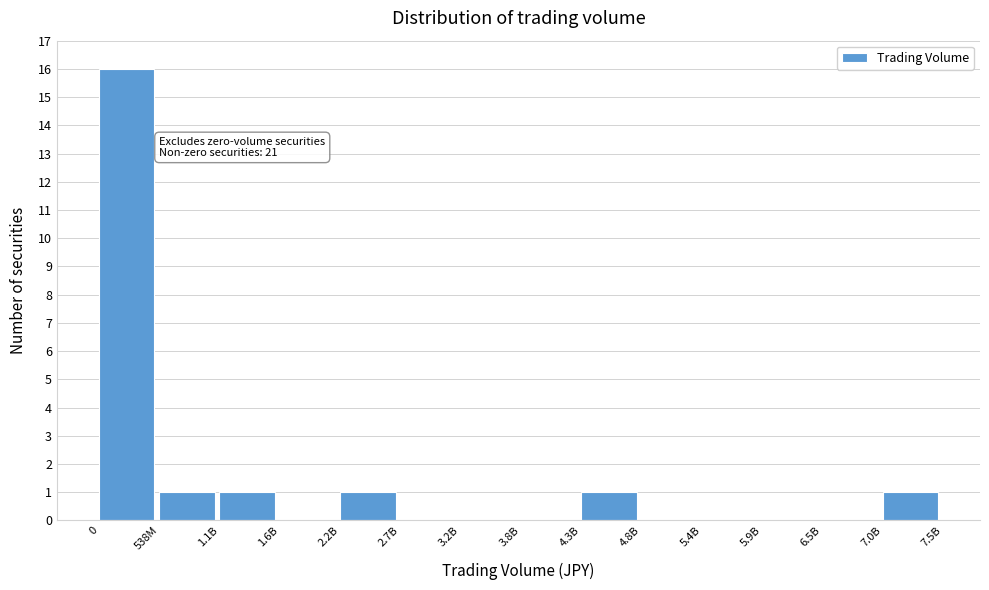

Reading right to left, transcribe all the data shown in this chart.

7.0B=1	6.5B=0	5.9B=0	5.4B=0	4.8B=0	4.3B=1	3.8B=0	3.2B=0	2.7B=0	2.2B=1	1.6B=0	1.1B=1	538M=1	0=16